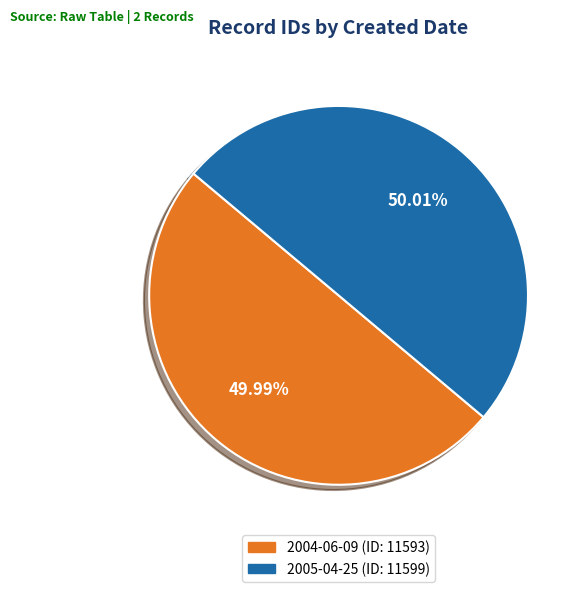

Is there any slice that represents more than half of the pie?

Yes